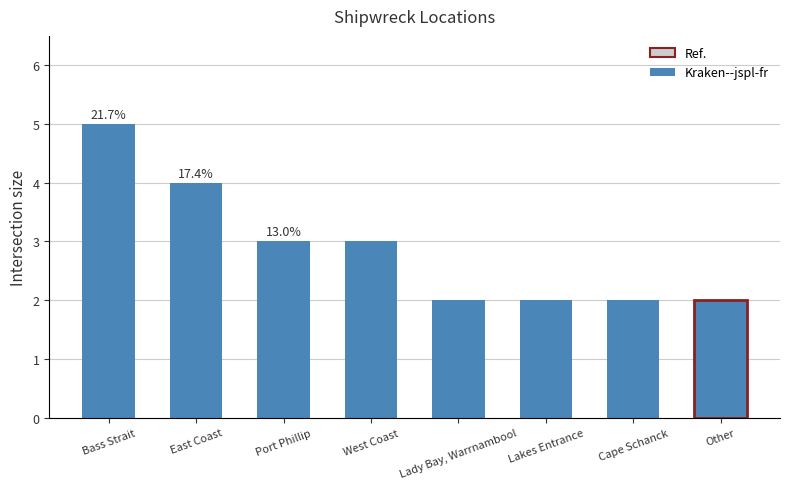

Is it true that the value at Cape Schanck is 1?

False